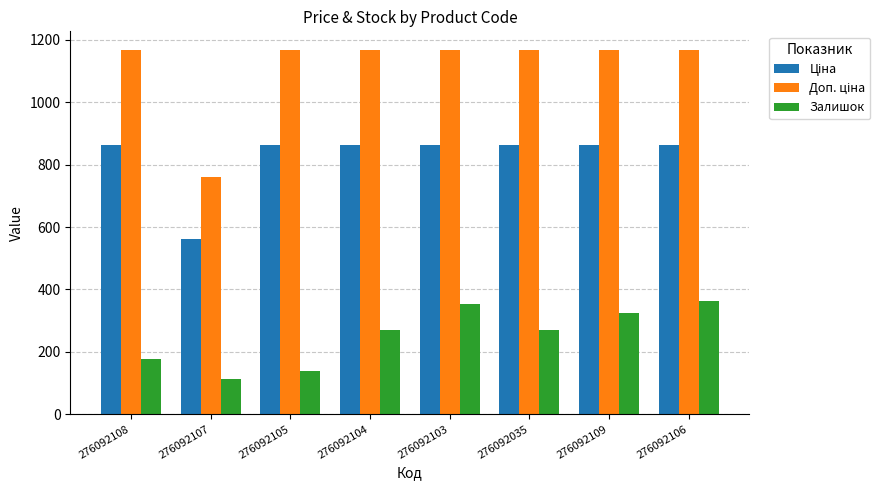

What is the smallest value displayed?

114.0